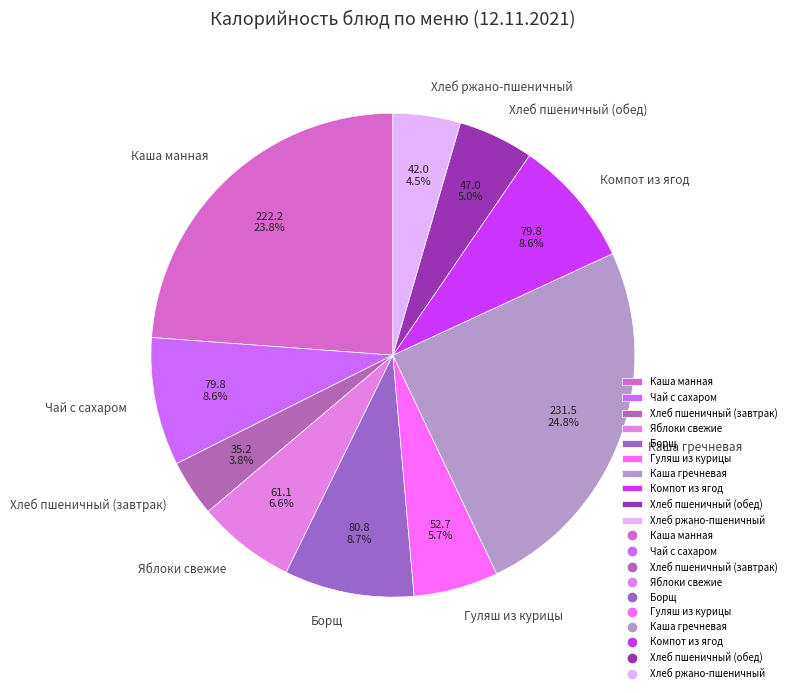

How many slices are in this pie chart?

10